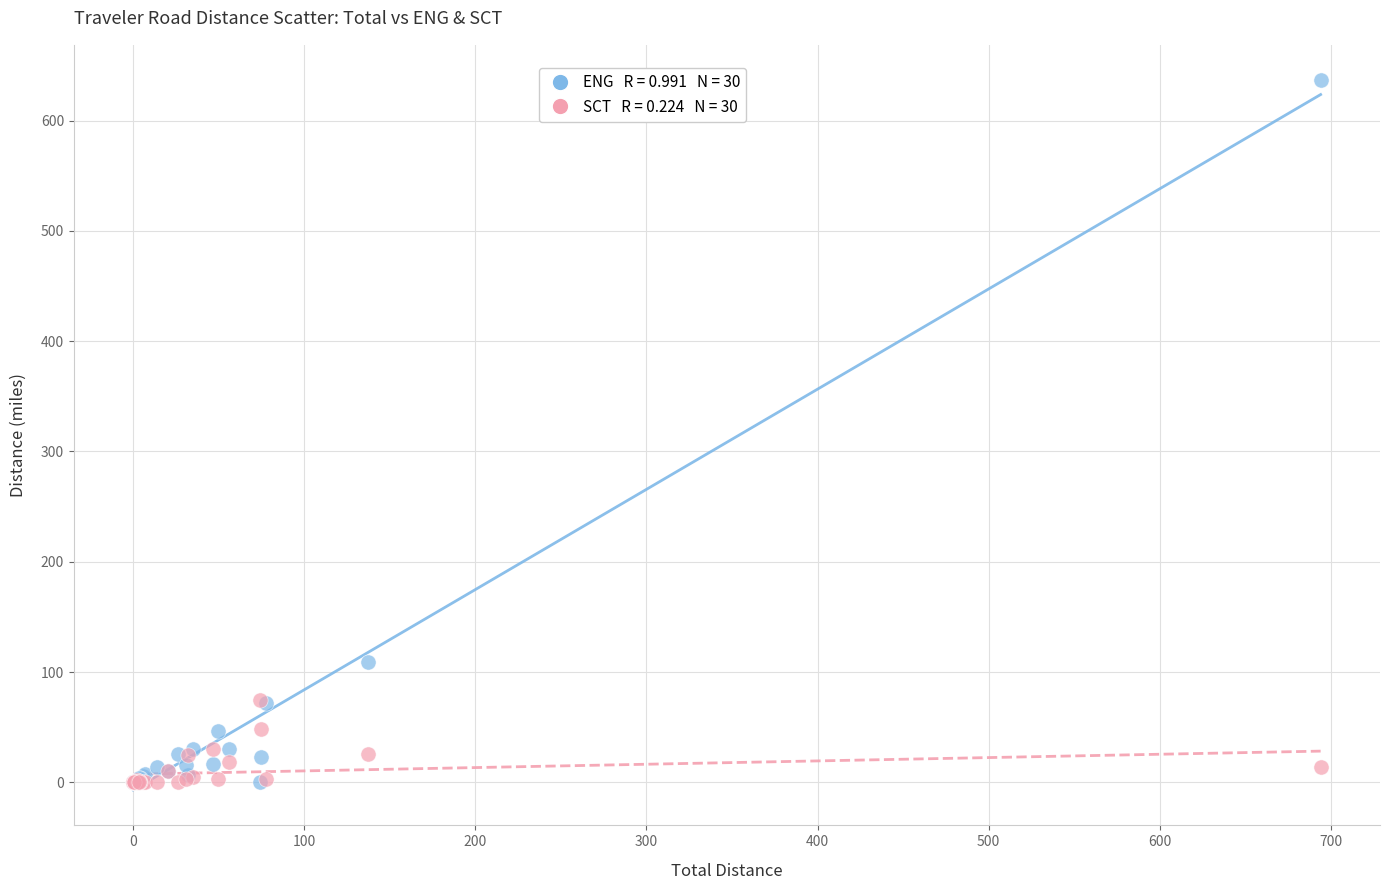

Across all series, what Y value is closest to 318?

109.5